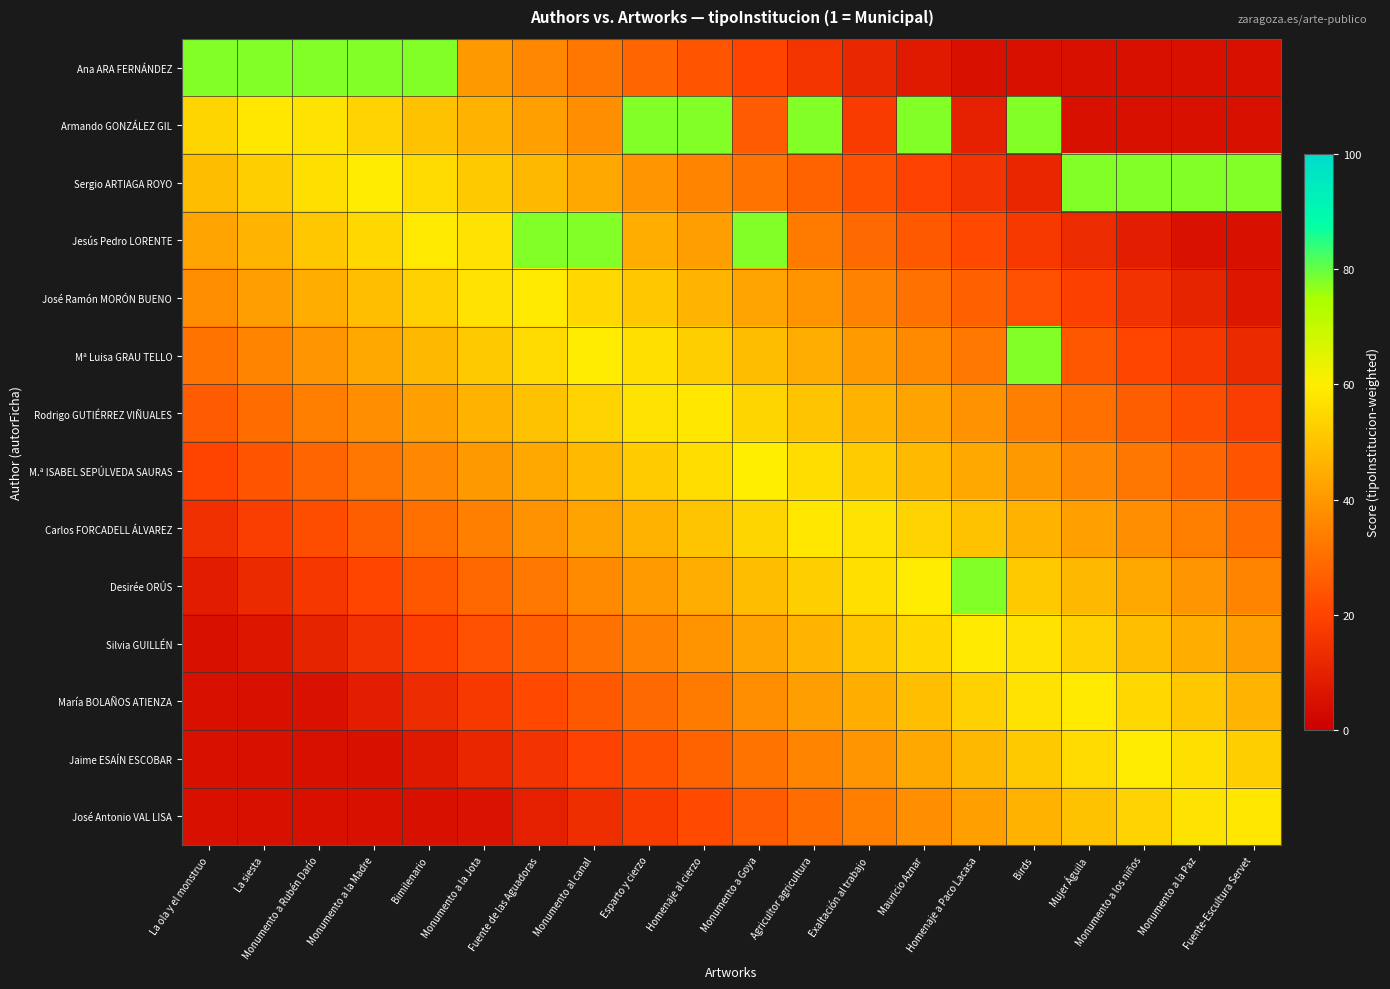

Which series has the largest total across all categories?

Sergio ARTIAGA ROYO